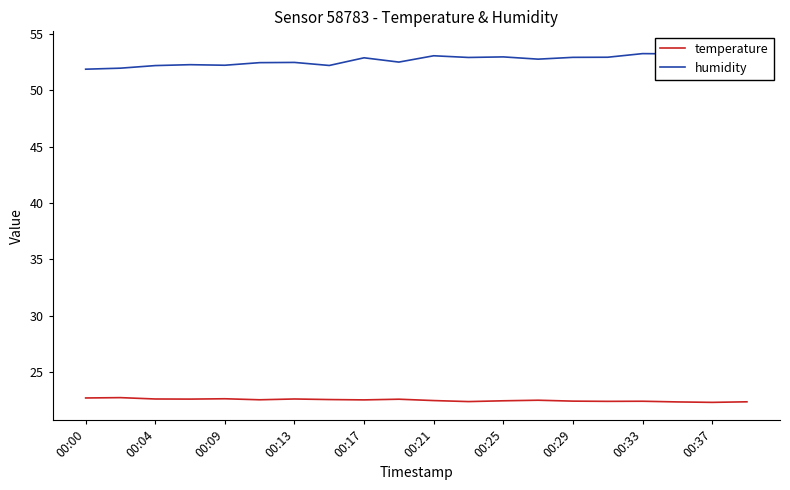

Is it true that temperature equals 22.6 at 00:17?

True